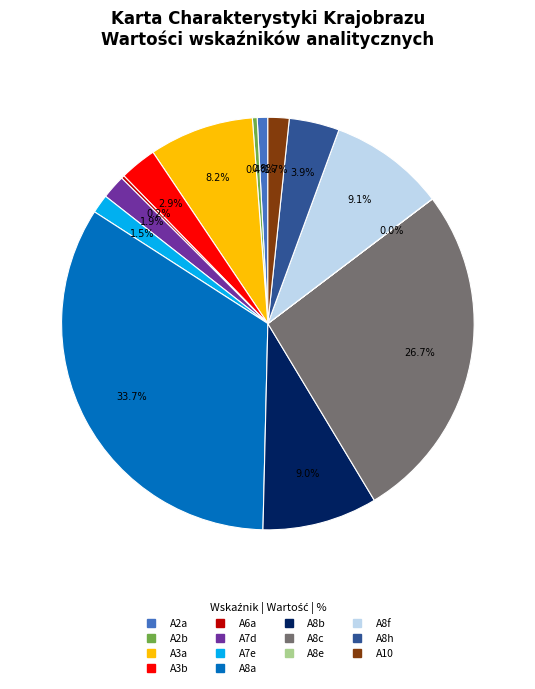

True or false: A3b accounts for 12% of the total.

False